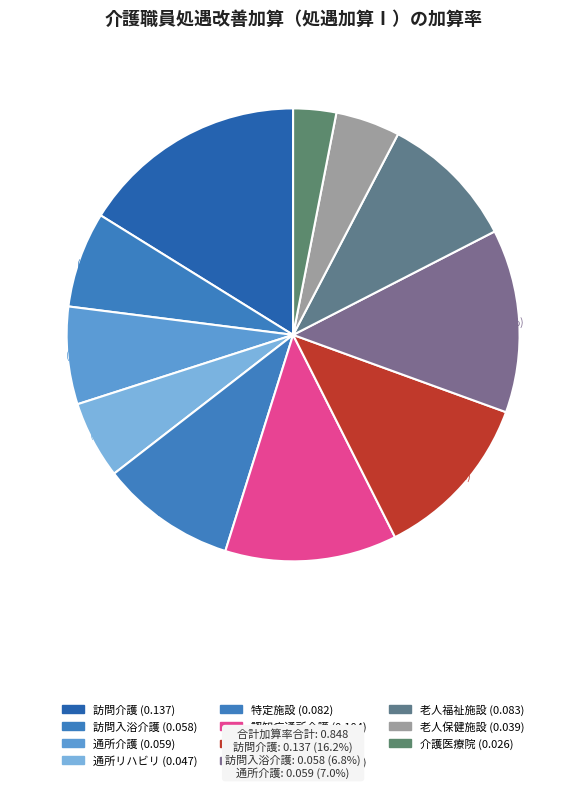

How many slices are in this pie chart?

11